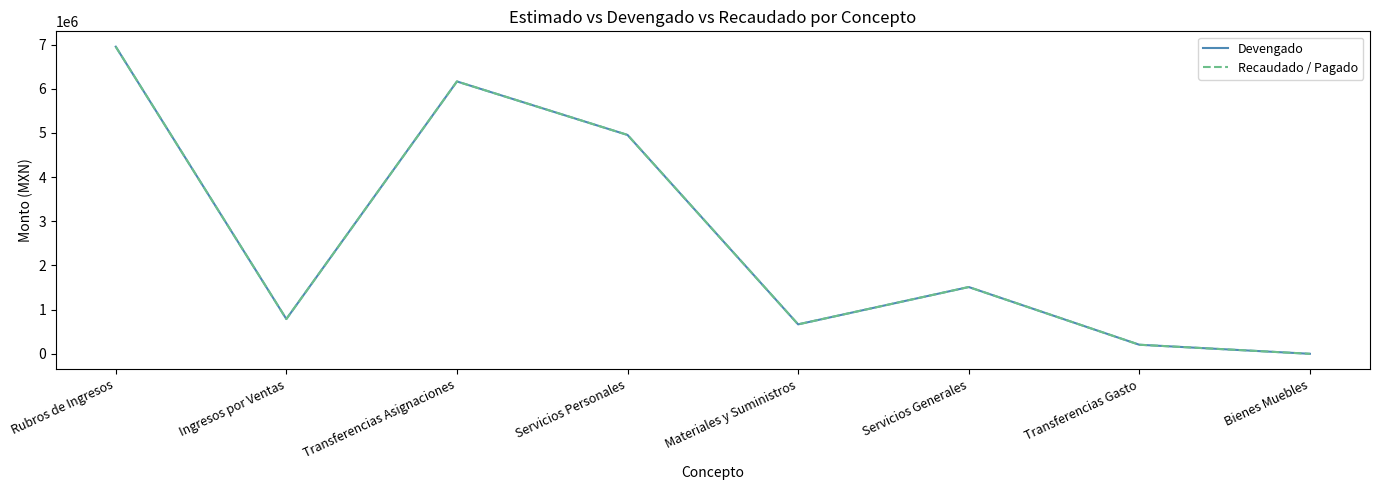

What is the label of the 1st point from the right?

Bienes Muebles